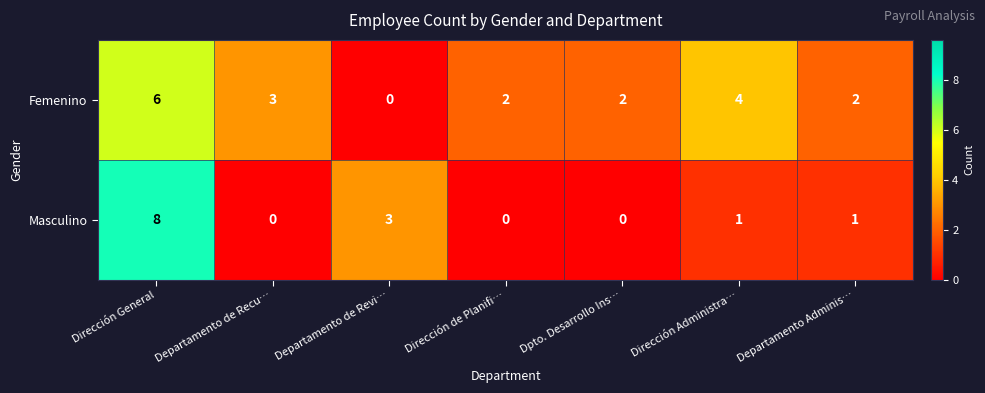

How many distinct data groups are displayed?

2